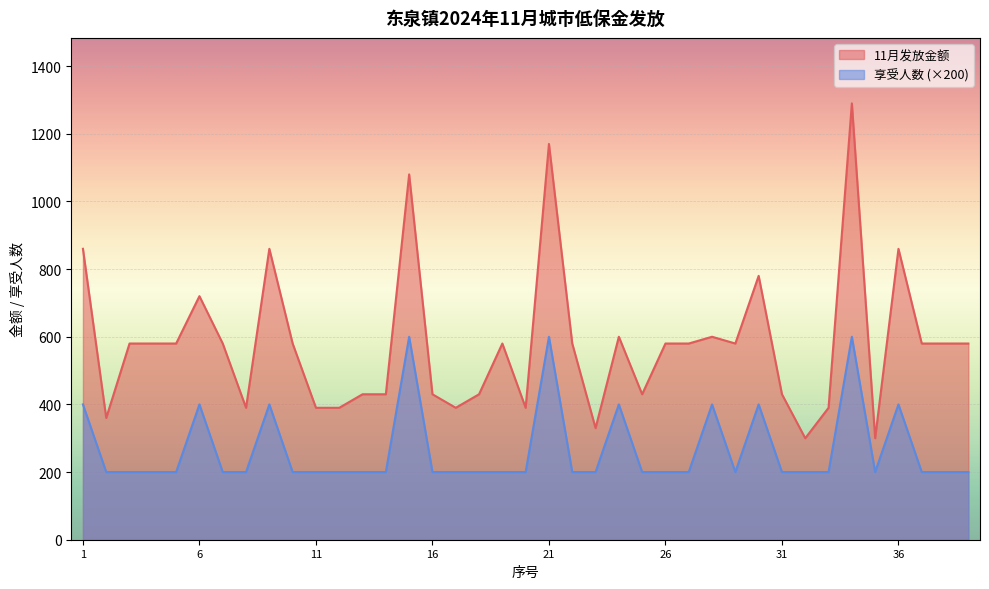

Count the 享受人数 values in the range 200 to 400.

36